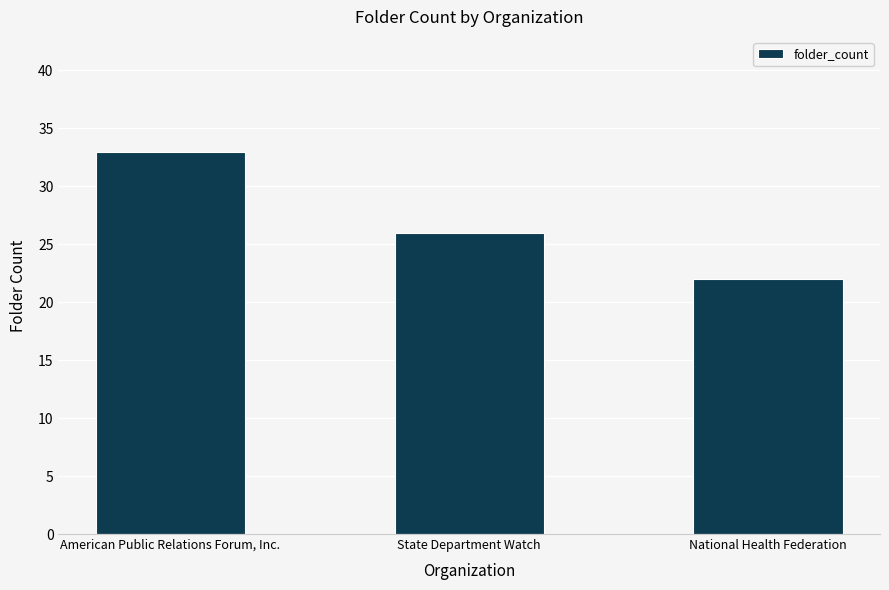

The chart shows a value of 22 at National Health Federation. True or false?

True